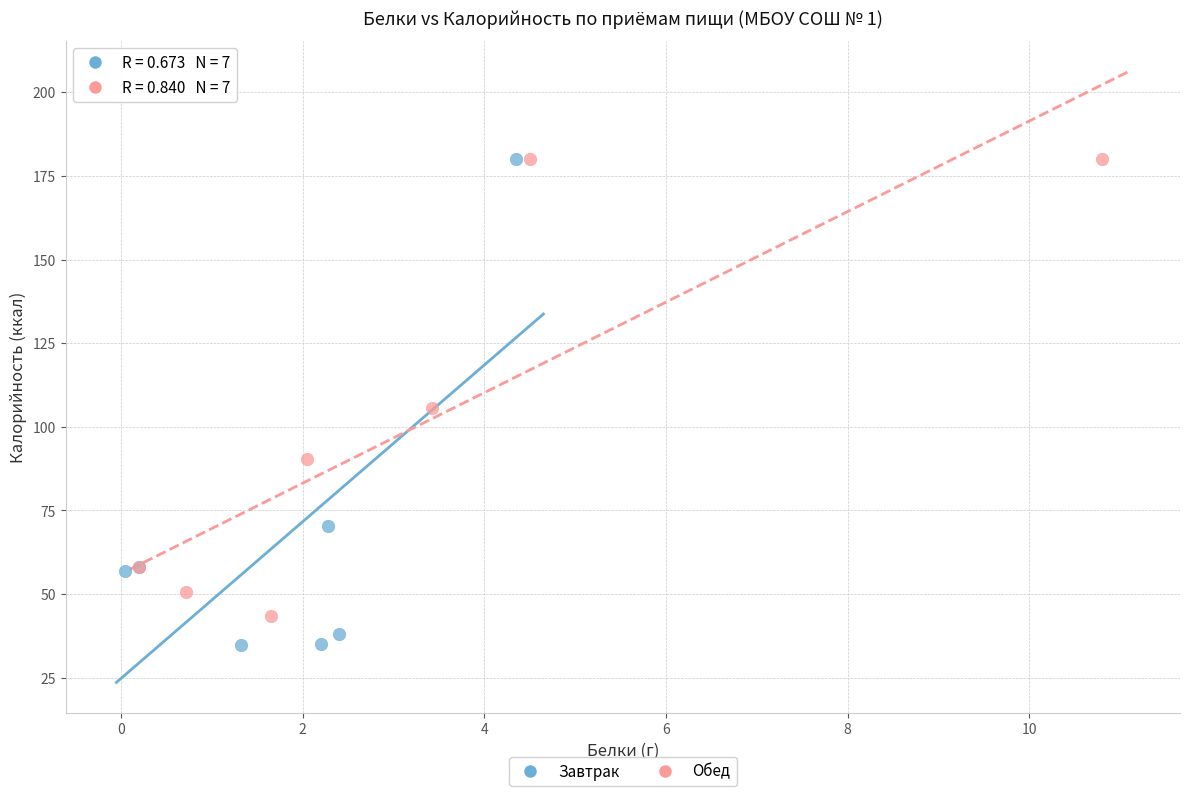

Which series reaches the minimum Y coordinate?

Завтрак